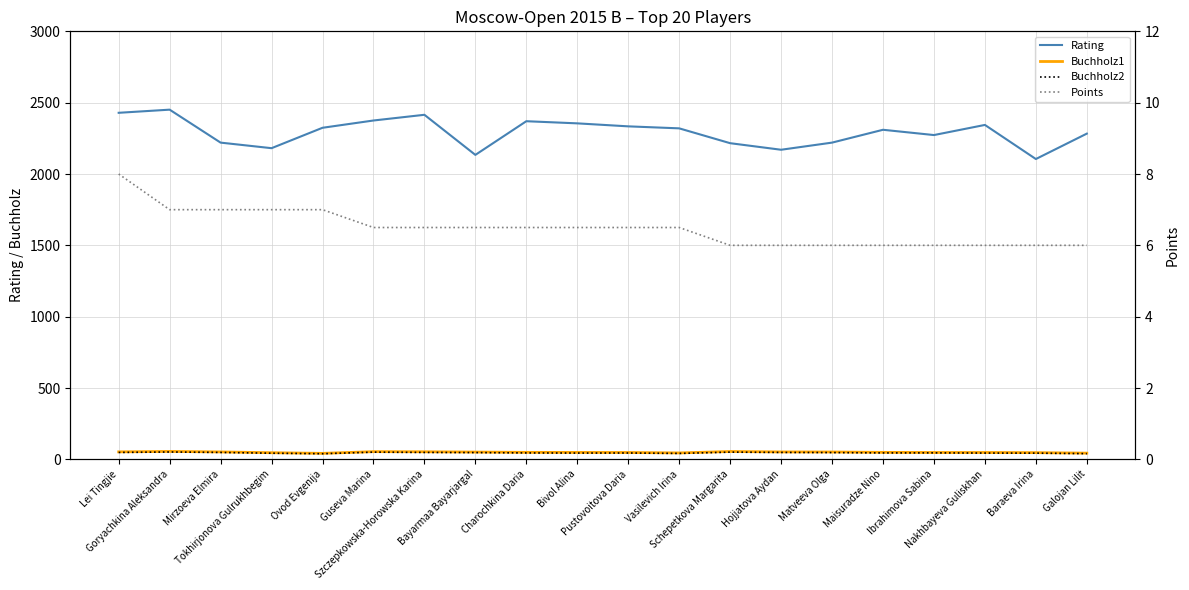

At Vasilevich Irina, list the series in order from largest to smallest.

Rating, Buchholz1, Buchholz2, Points